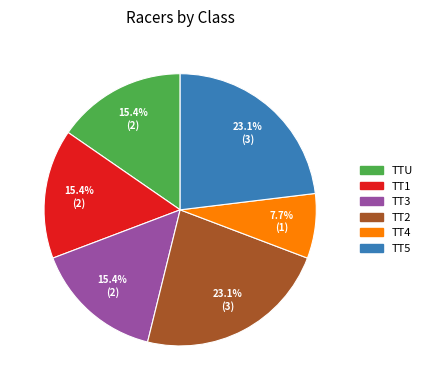

Does TT5 account for over 50% of the chart?

No